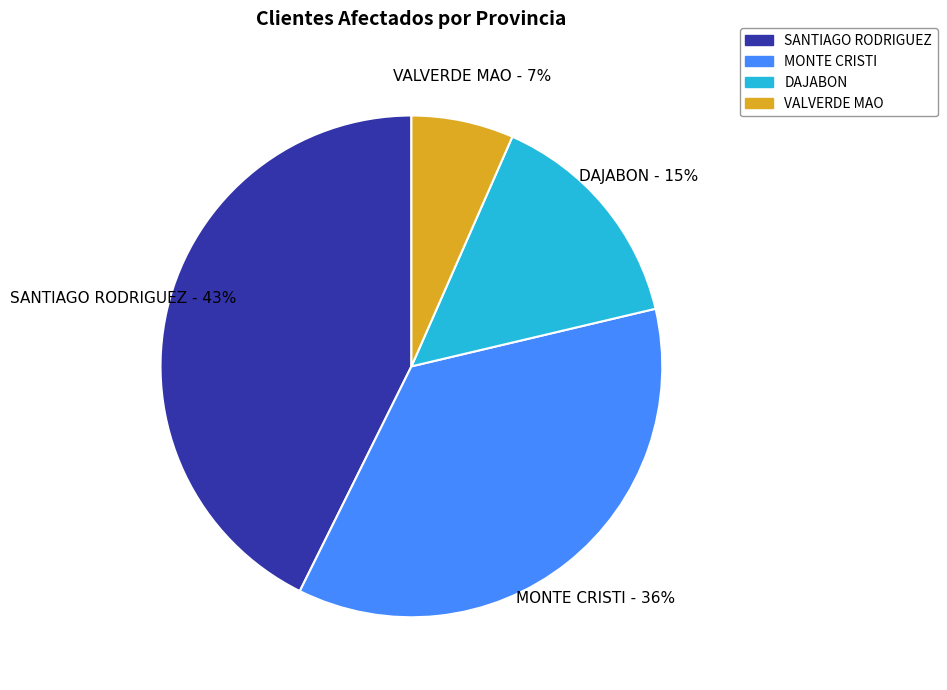

The VALVERDE MAO slice represents 16% of the pie. True or false?

False